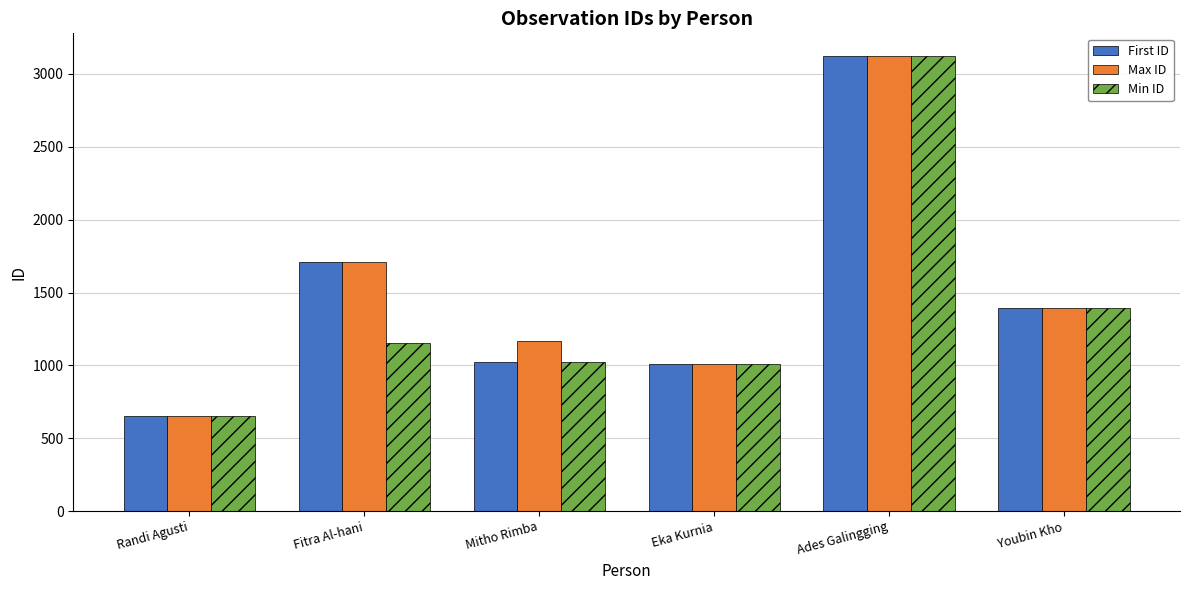

What is the average value of the First ID series?

1486